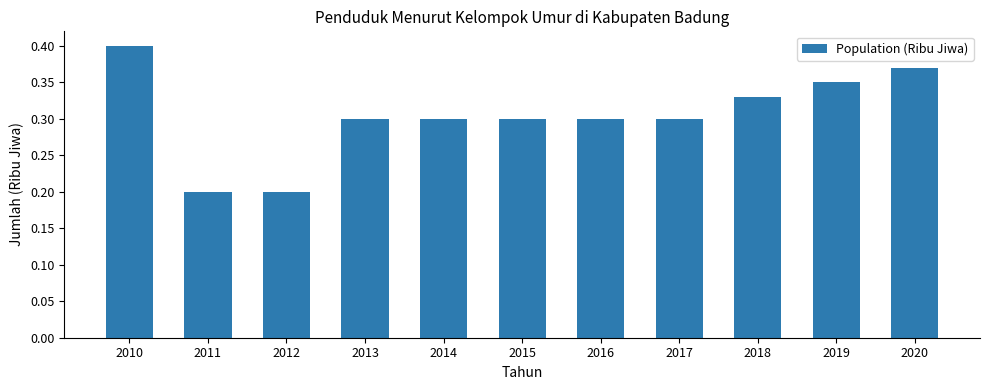

The chart shows a value of 0.5 at 2020. True or false?

False